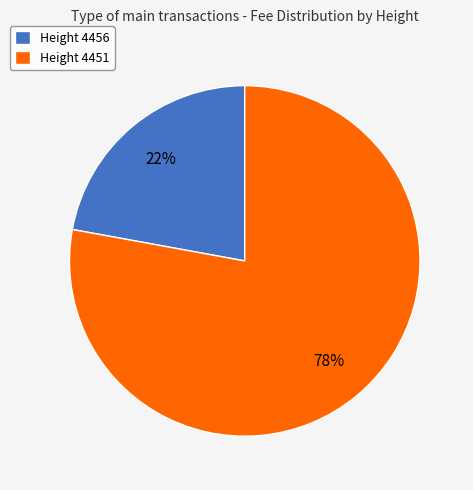

Rank the categories by value from lowest to highest.

Height 4456, Height 4451